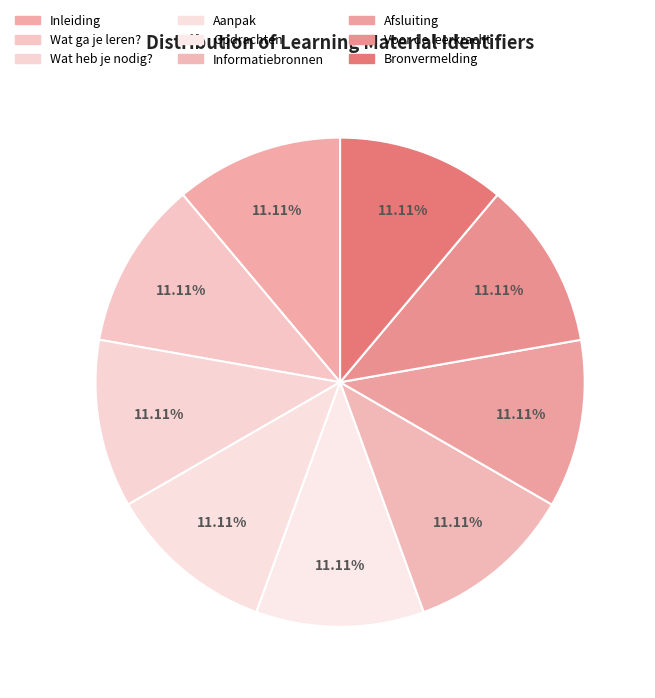

Count the number of slices in the pie.

9